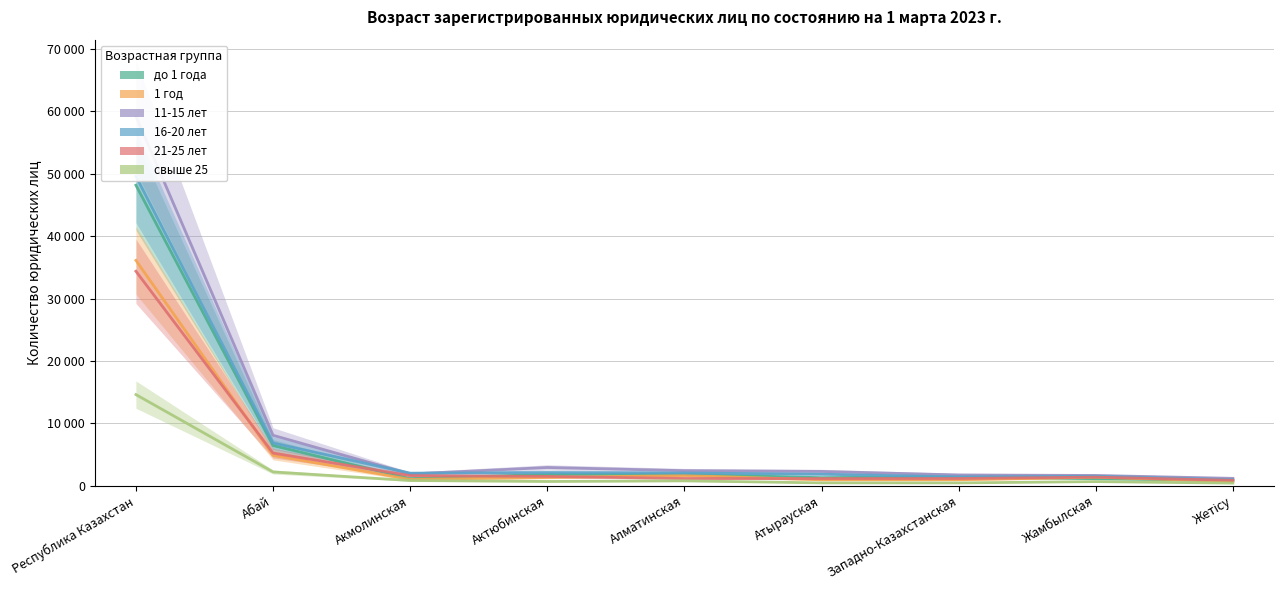

At which label is 21-25 лет closest to 17610?

Абай